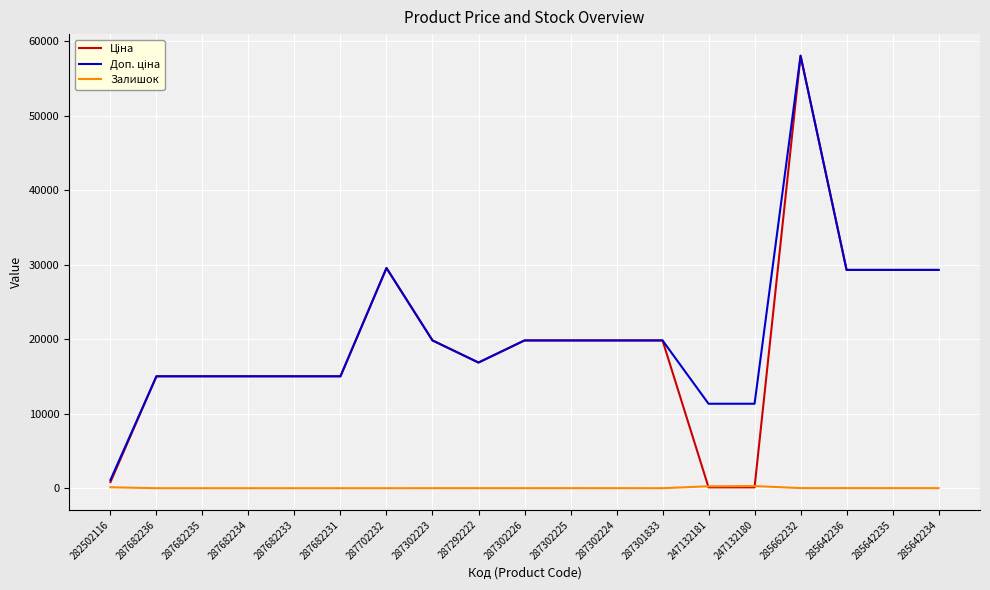

Which category has the highest value across all series?

285662232